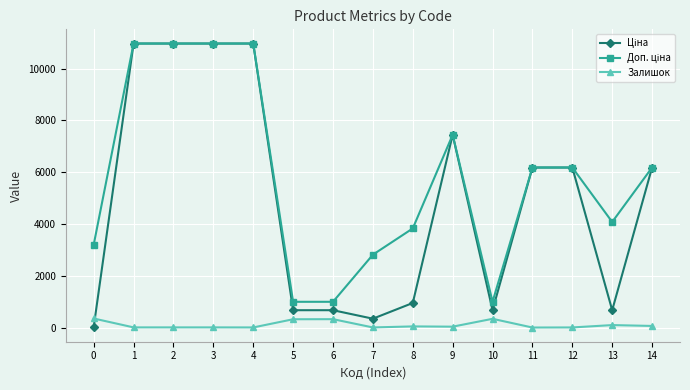

True or false: Залишок has more than 1 interior local peaks.

True